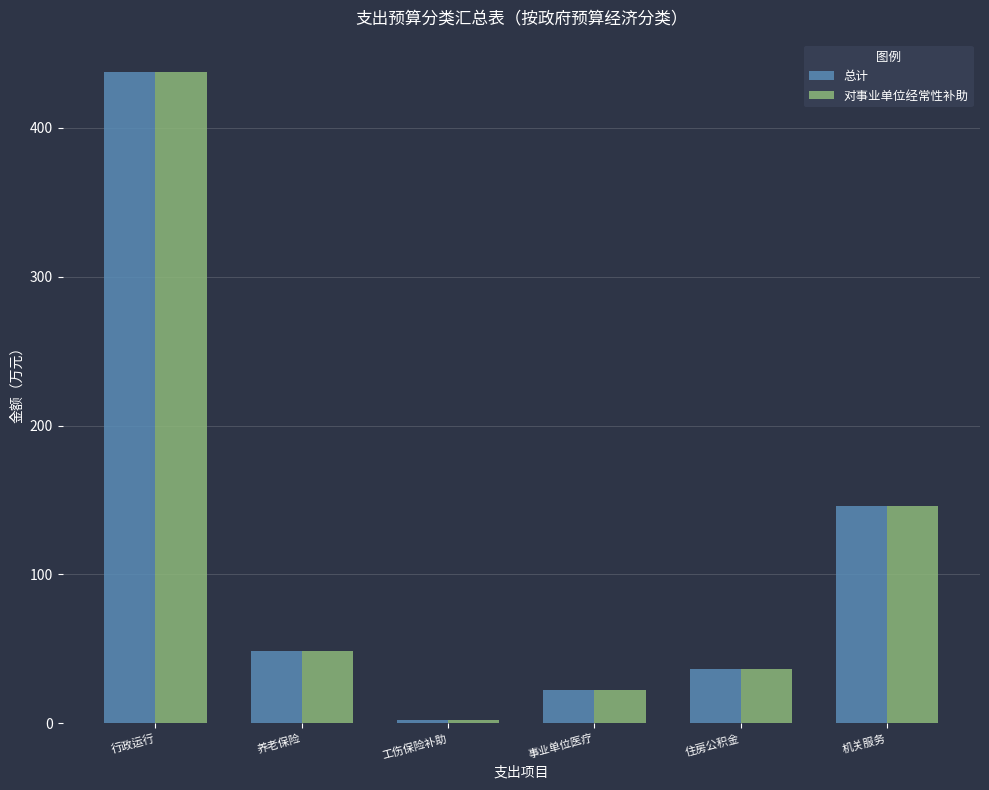

What is the difference between the 总计 values at 行政运行 and 工伤保险补助?

434.9